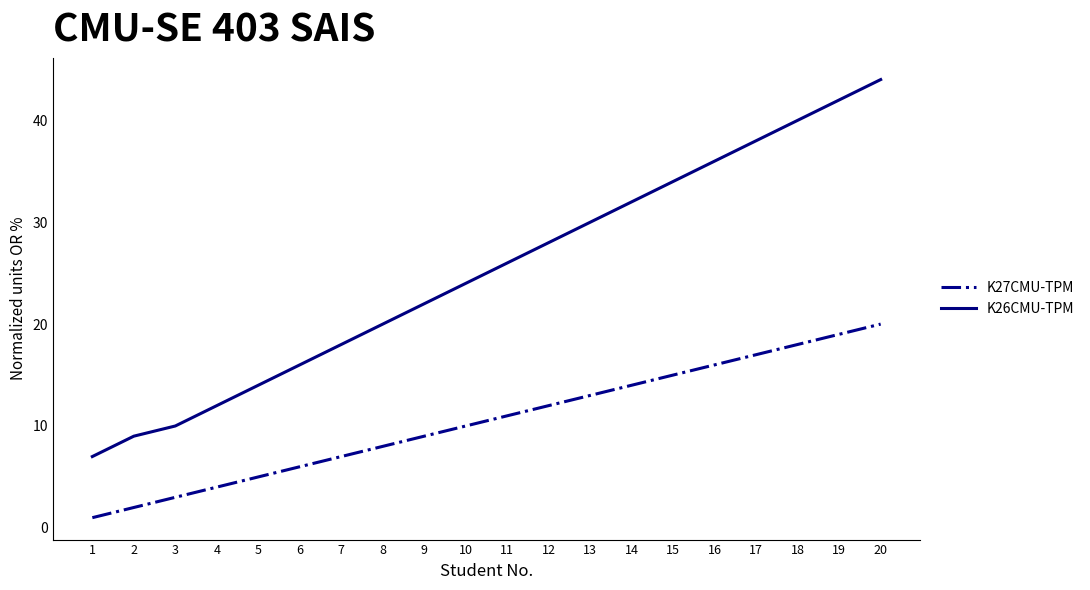

What is the sum of all K26CMU-TPM values?

502